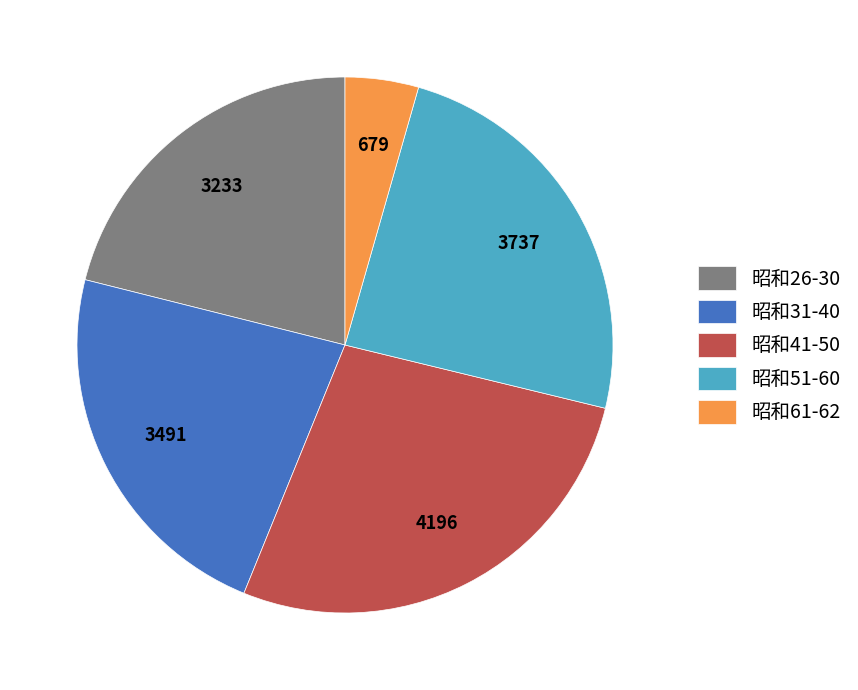

The 昭和31-40 slice represents 23% of the pie. True or false?

True